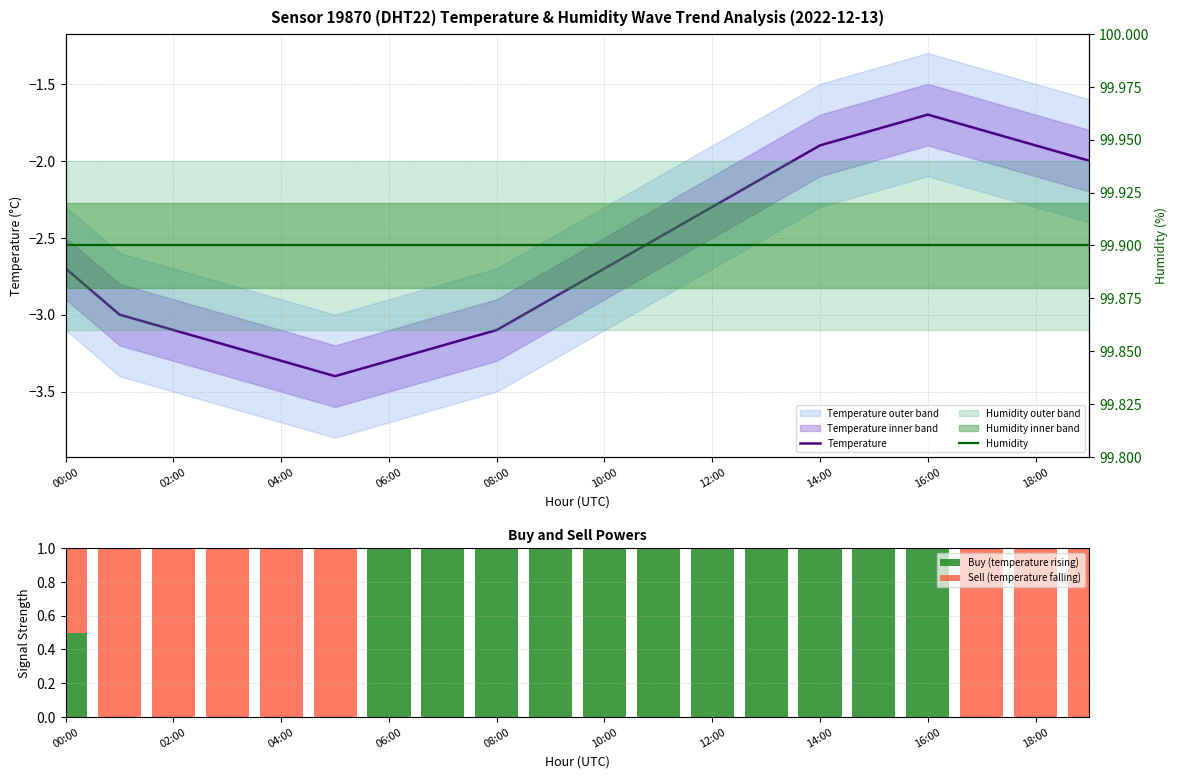

What is the sum of all Buy (temperature rising) values?

11.5